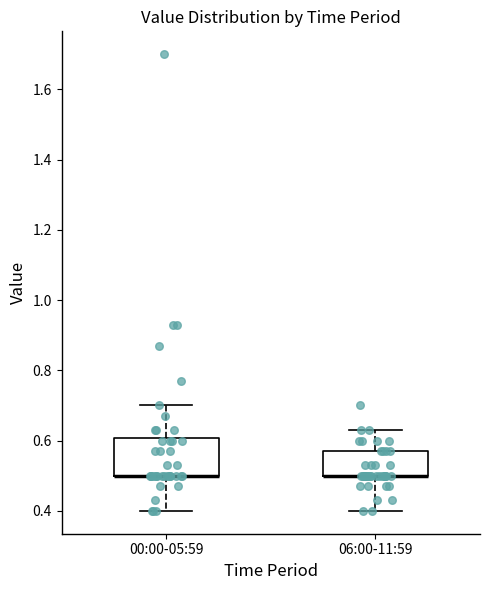

Which box is the tallest, from its lower edge to its upper edge?

00:00-05:59